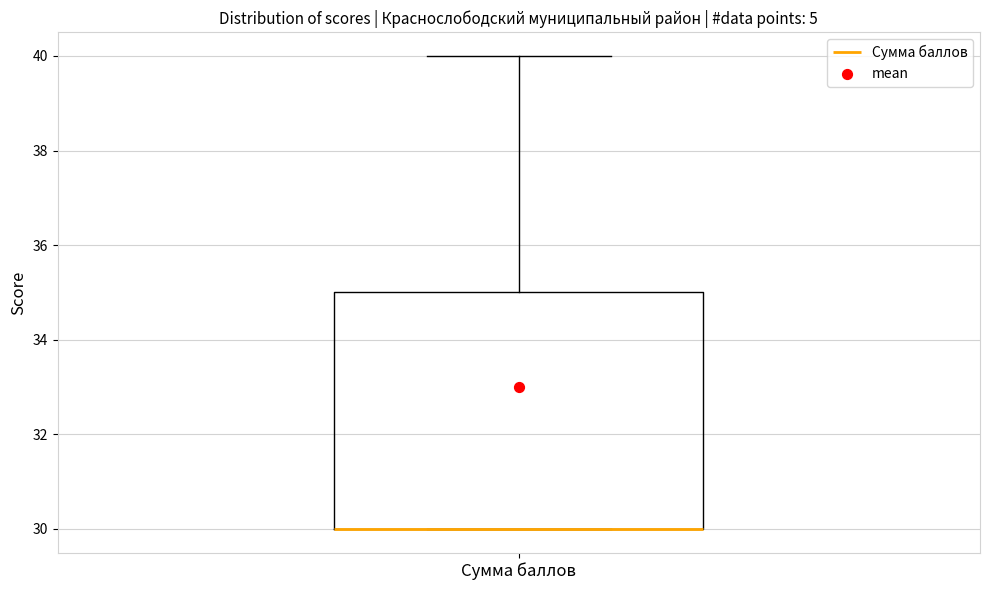

Where is the lower edge of the box for Сумма баллов on the y-axis? The values are not printed on the chart, so give them approximately, as read against the axis.

30